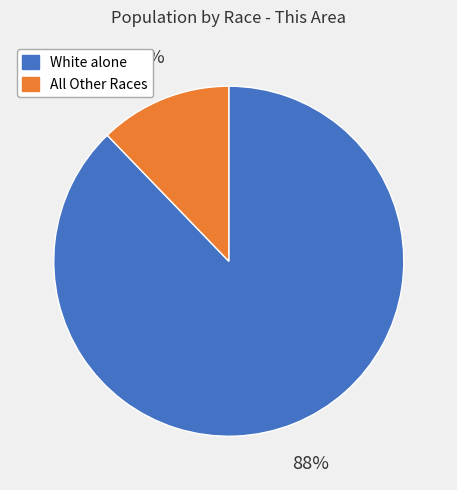

To the nearest percent, what is the difference between the largest and smallest slice percentages?

76%